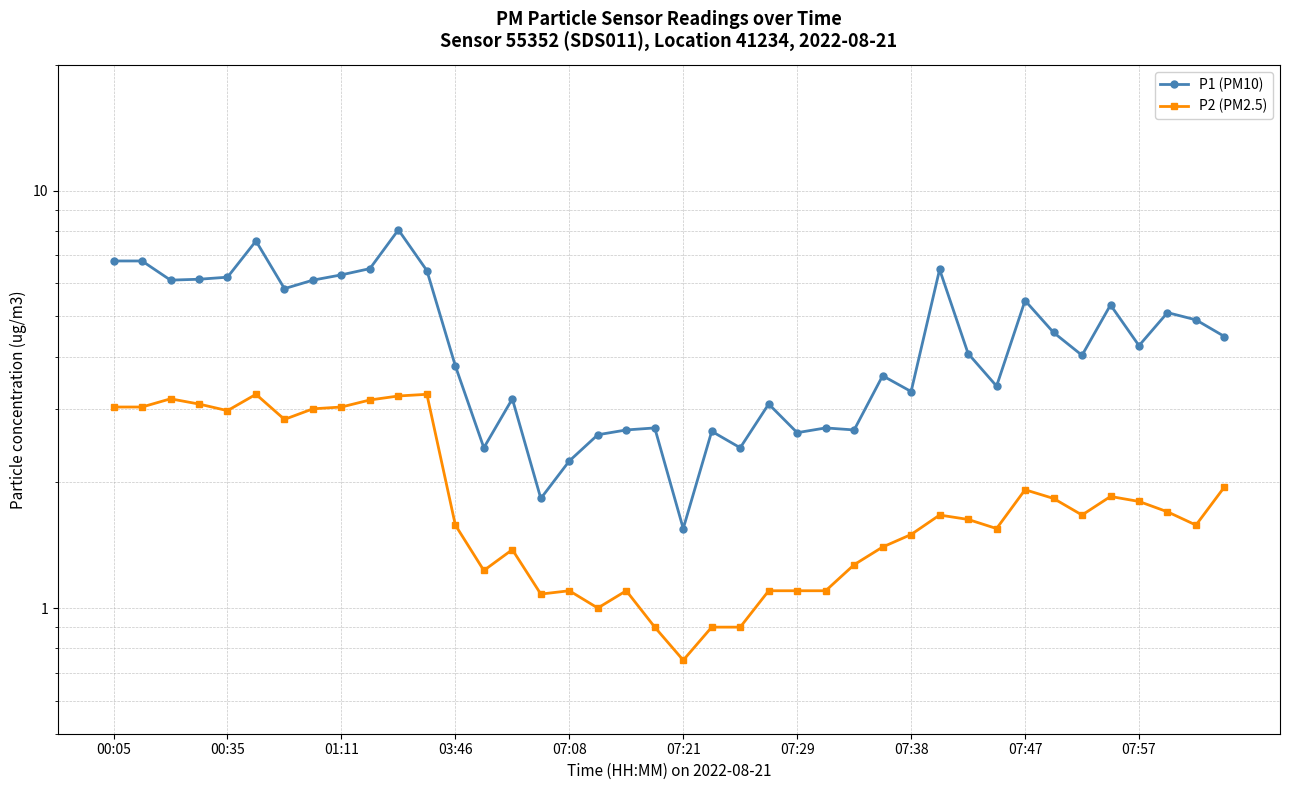

What position from the right is 10?

30